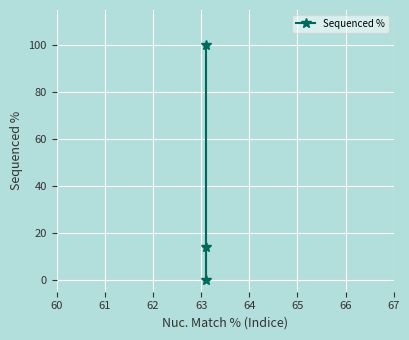

How many values are above zero?

2